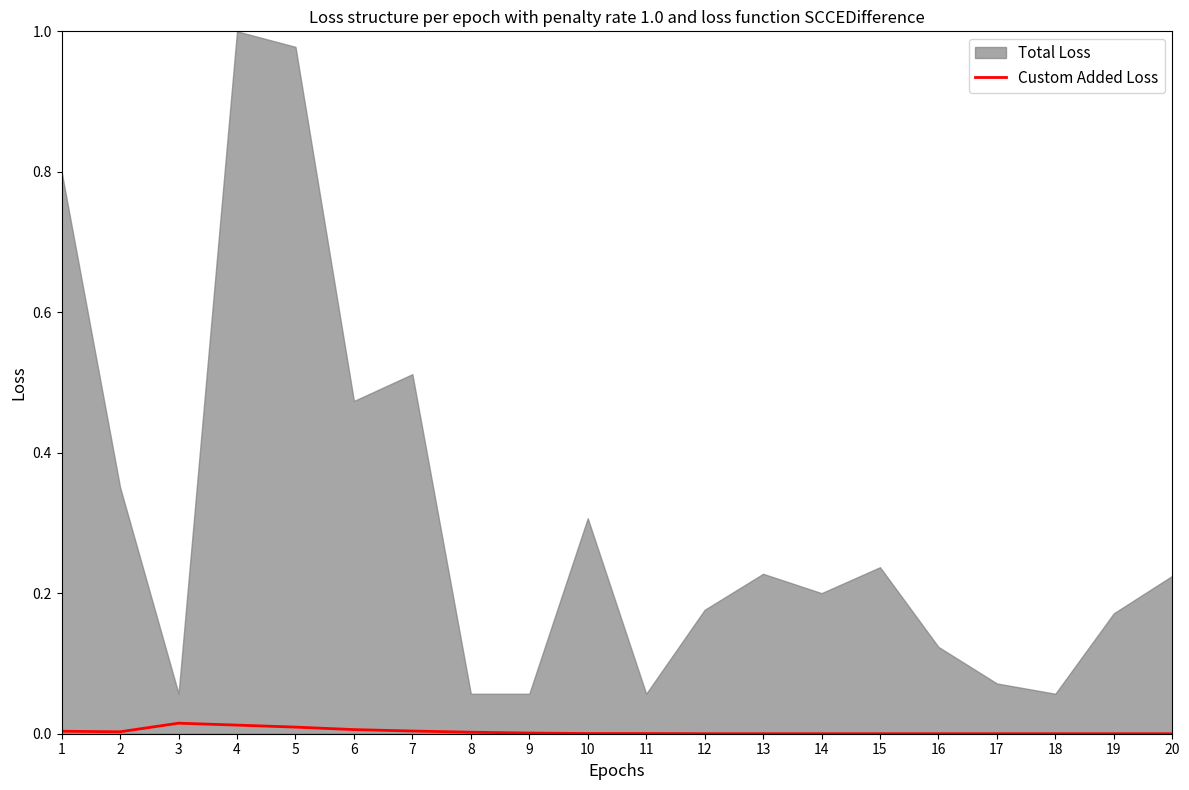

Reading right to left, extract all data points from this chart.

20=0.0	19=0.0	18=0.0	17=0.0	16=0.0	15=0.0	14=0.0	13=0.0	12=0.0	11=0.0	10=0.0	9=0.0	8=0.0	7=0.0	6=0.0	5=0.0	4=0.0	3=0.0	2=0.0	1=0.0